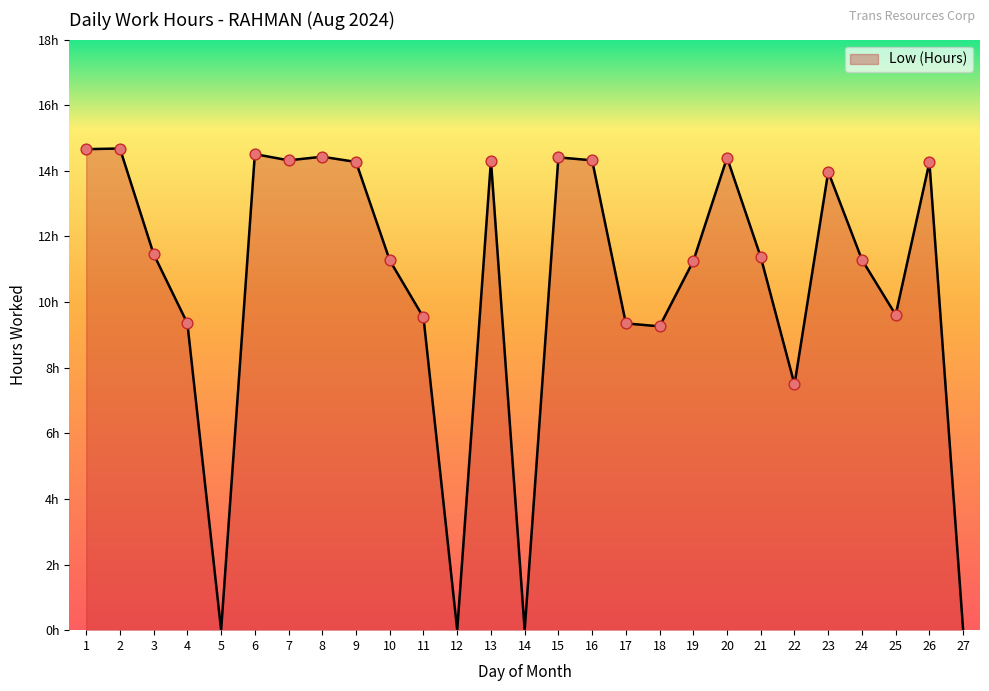

Approximately how many times larger is the value at 7 compared to 24?

1.3